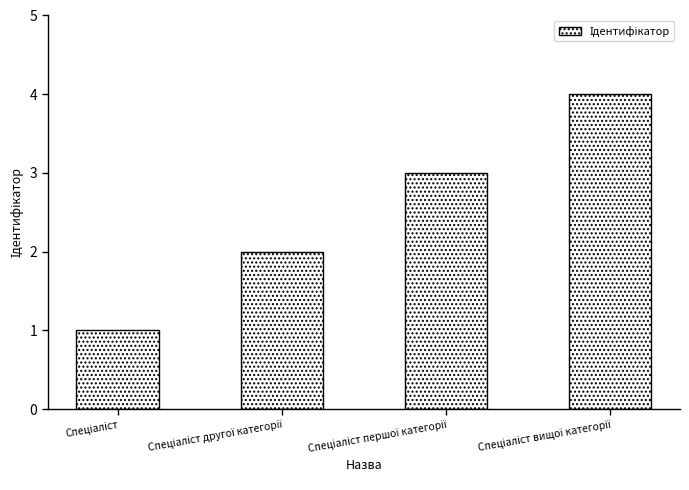

How many data points are less than 3?

2